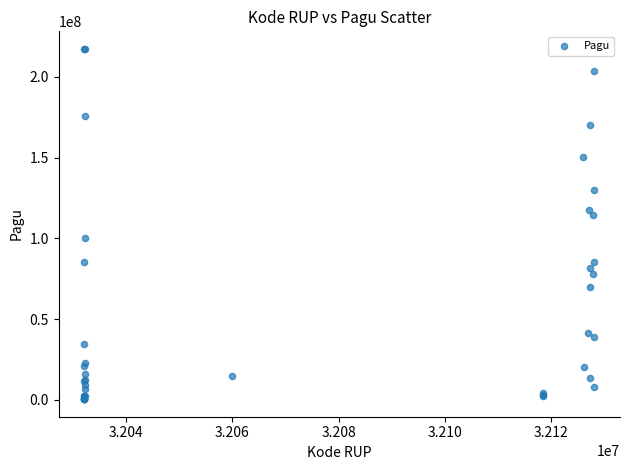

What Y value in the scatter plot is closest to 108830000?

114296000